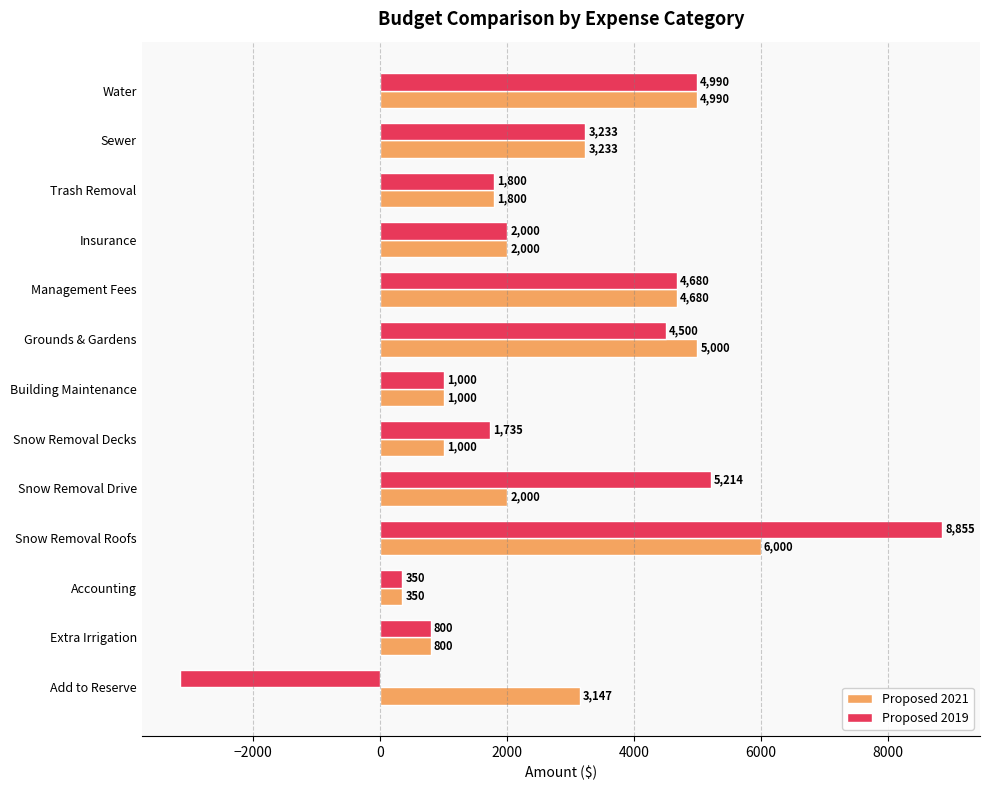

Which series has the widest spread of values?

Proposed 2019